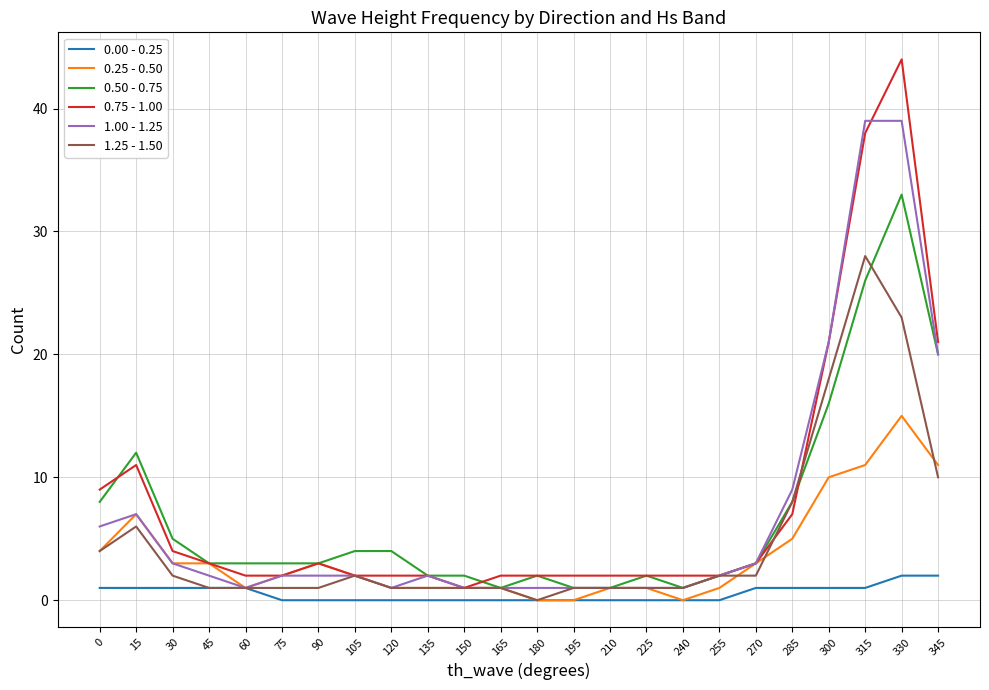

At which category does 1.00 - 1.25 reach its first local valley?

60